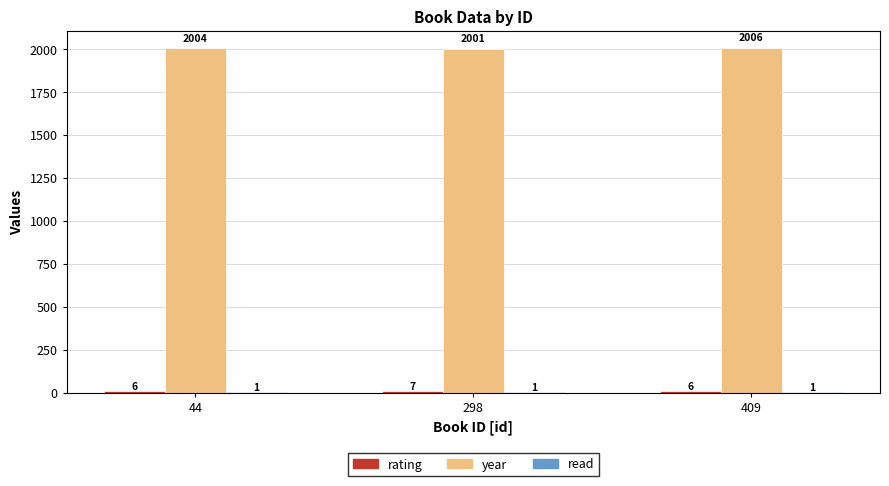

What value does the year series have at 298?

2001